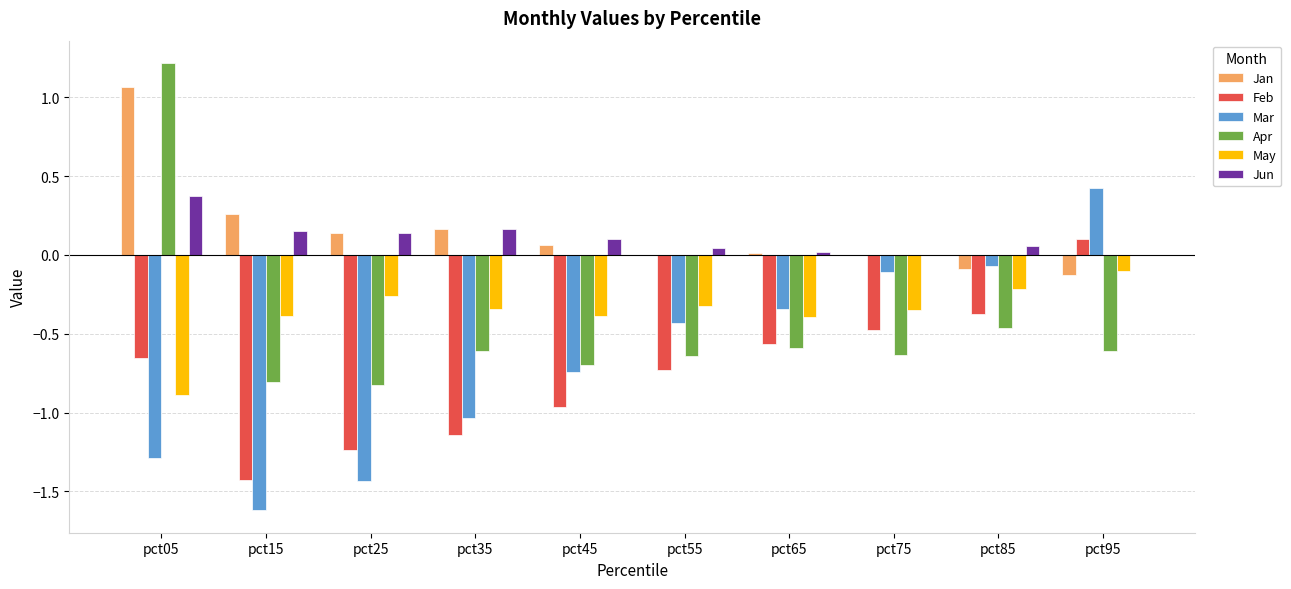

Which series changed the most between pct25 and pct35?

Mar